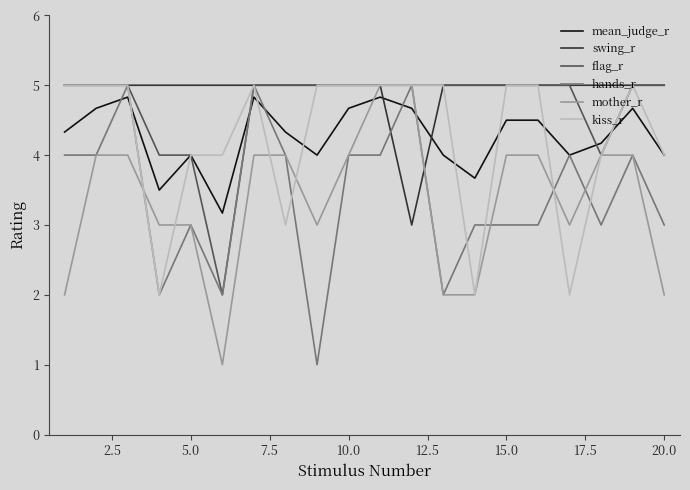

What is the highest value of the hands_r series?

5.0